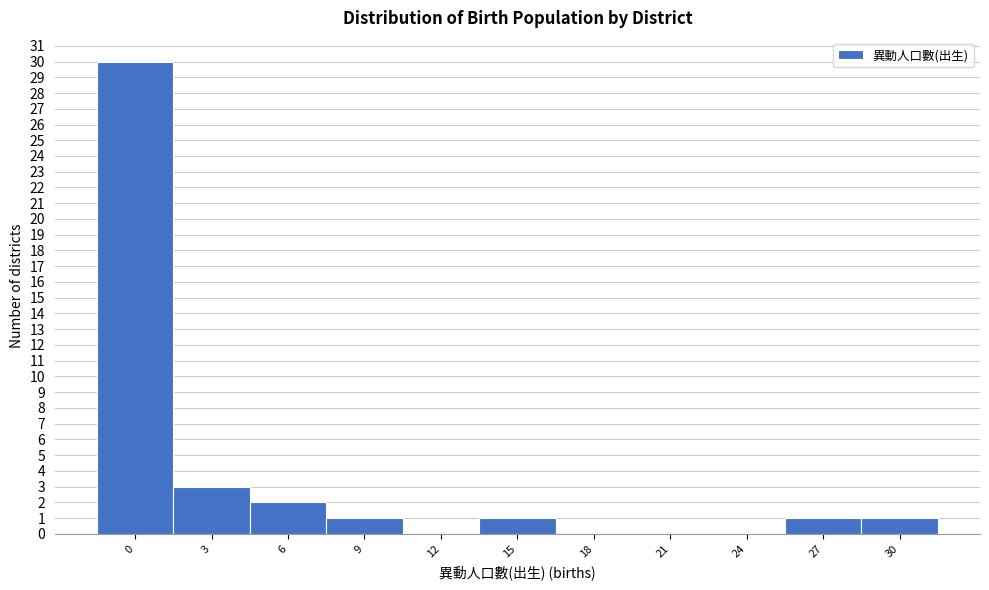

Reading left to right, extract all data points from this chart.

0=30	3=3	6=2	9=1	12=0	15=1	18=0	21=0	24=0	27=1	30=1